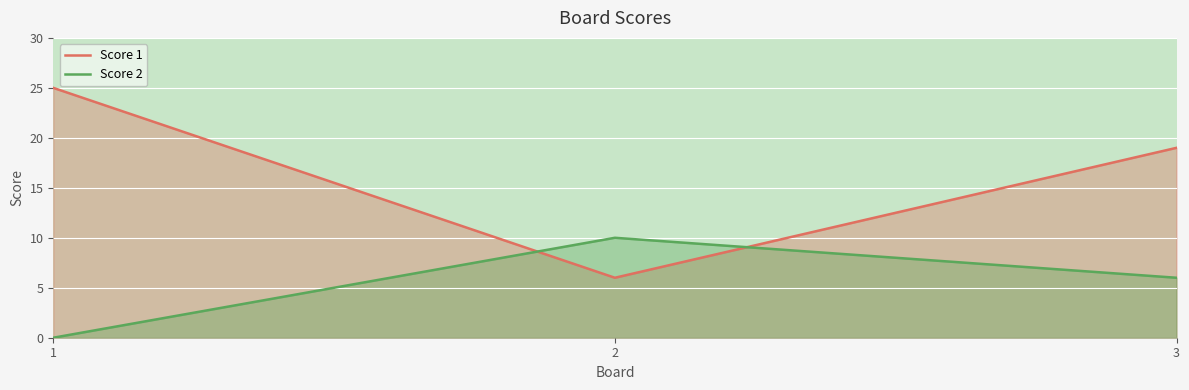

What is the difference between the maximum and minimum values in the Score 1 series?

19